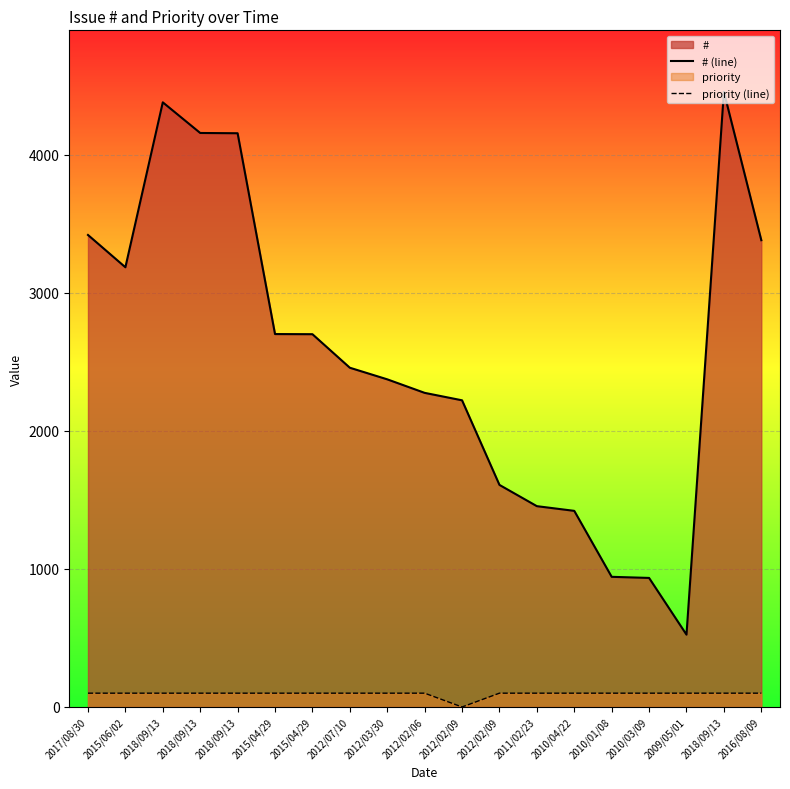

Is it true that priority (line) equals 100 at 2017/08/30?

True